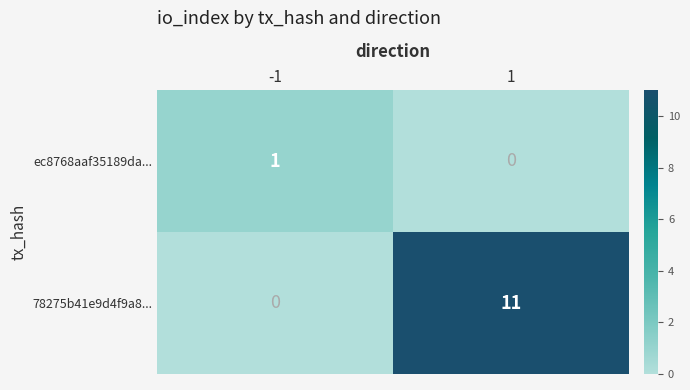

What is the difference between the maximum and minimum values in the 78275b41e9d4f9a8... series?

11